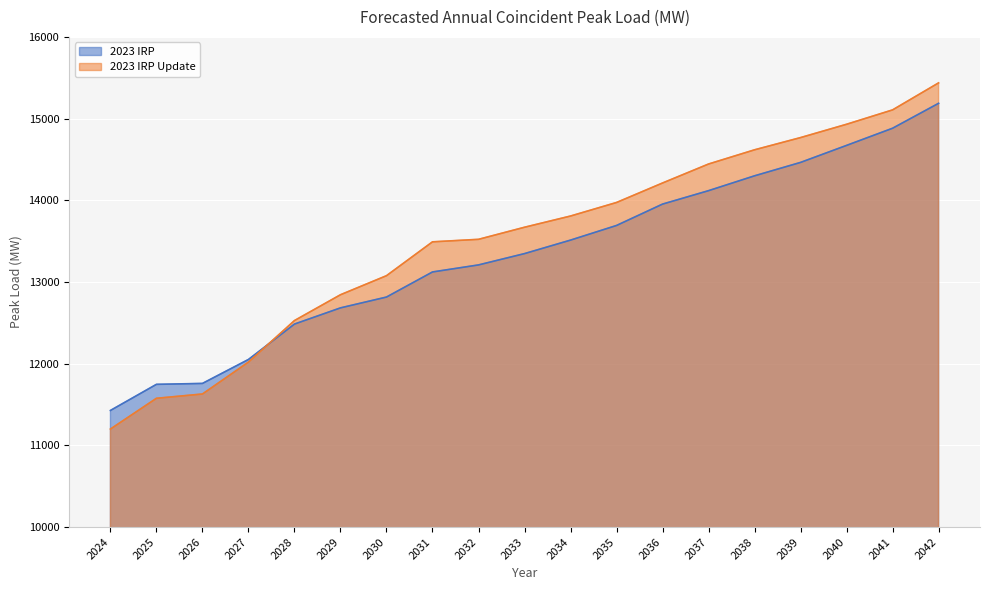

Between 2034 and 2035, which series saw the biggest shift?

2023 IRP